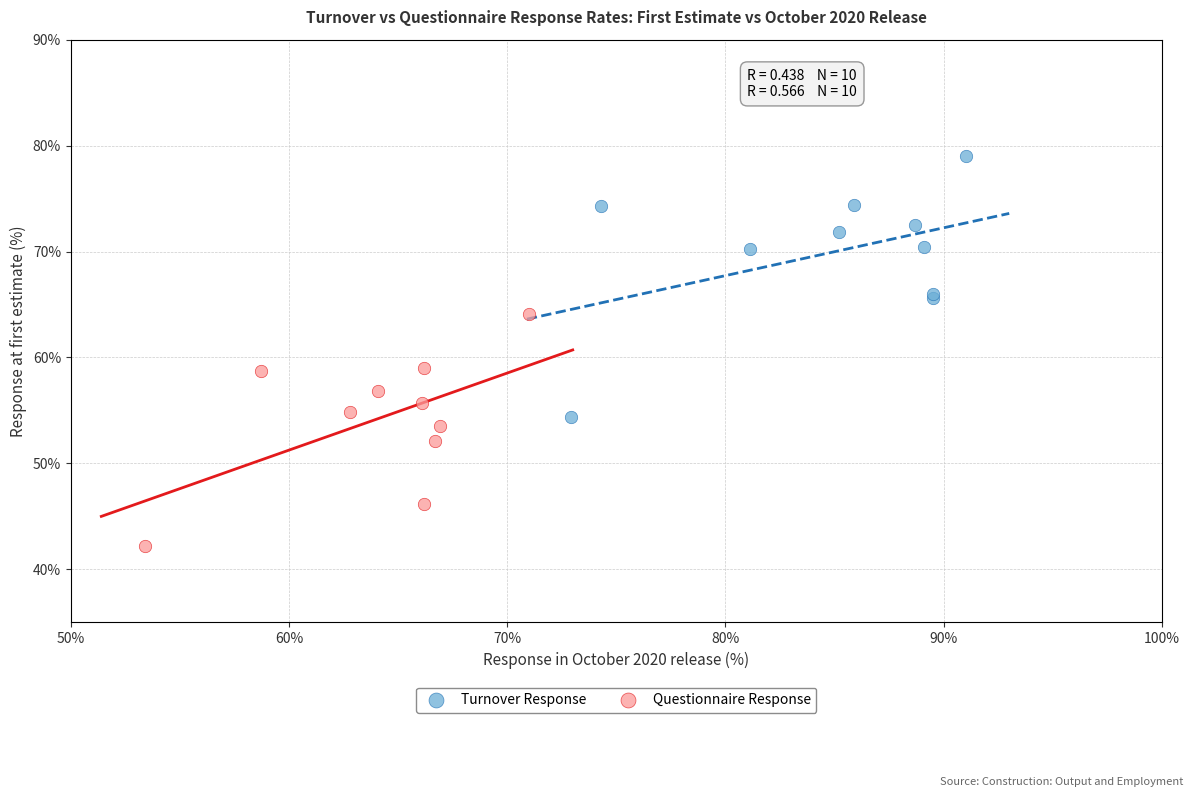

Which series has the largest Y range (max minus min)?

Turnover Response